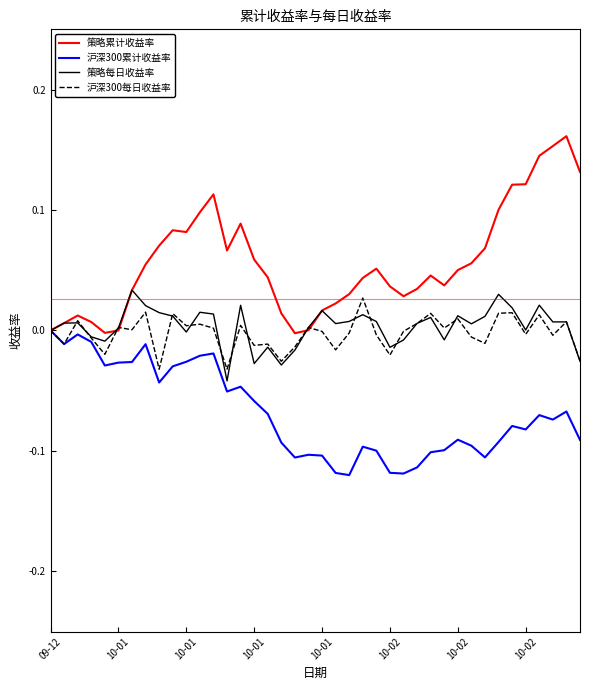

Which series has the widest spread of values?

策略累计收益率